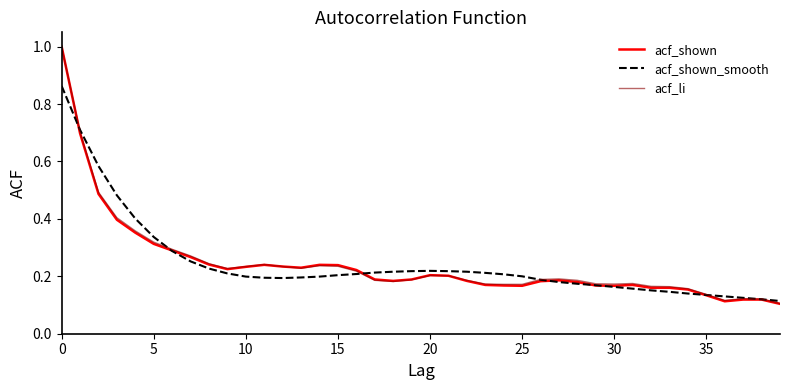

Which series has the widest spread of values?

acf_shown